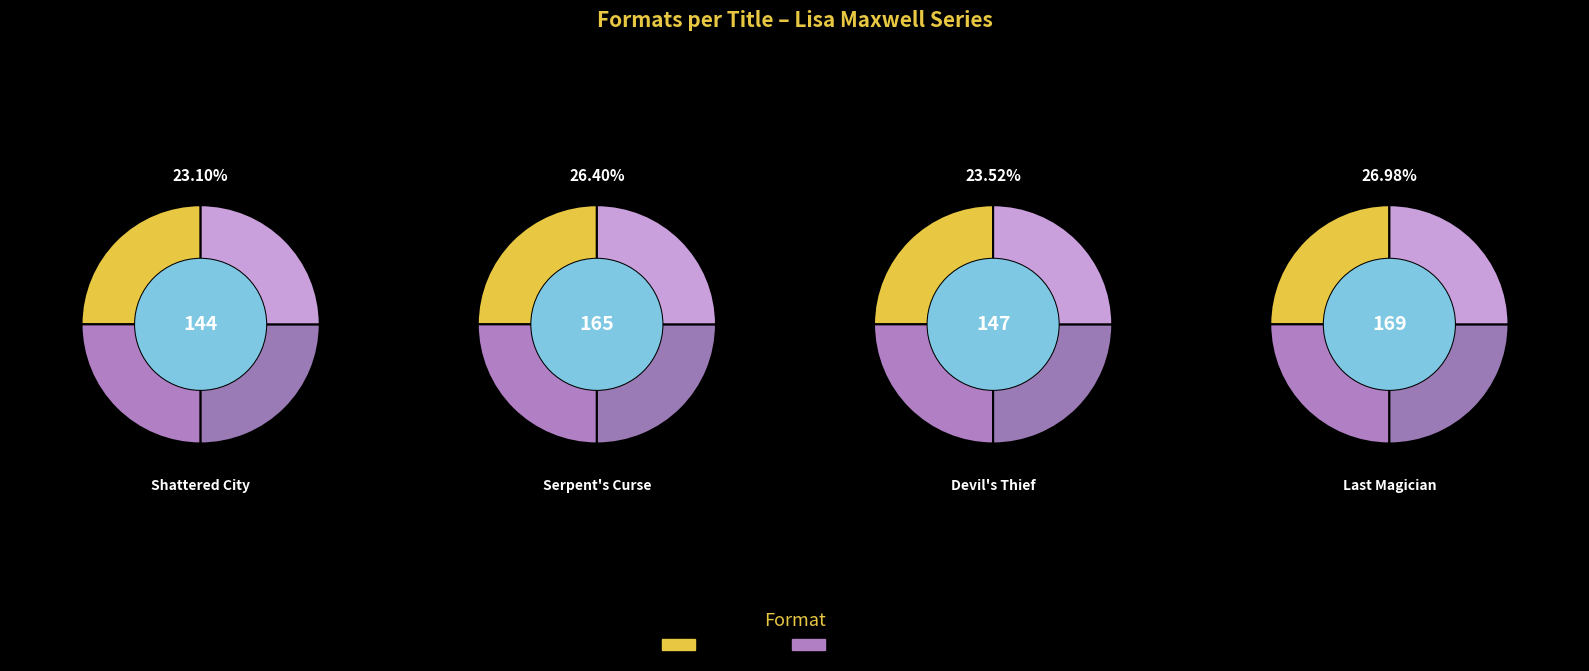

The Serpent's Curse slice represents 26% of the pie. True or false?

True